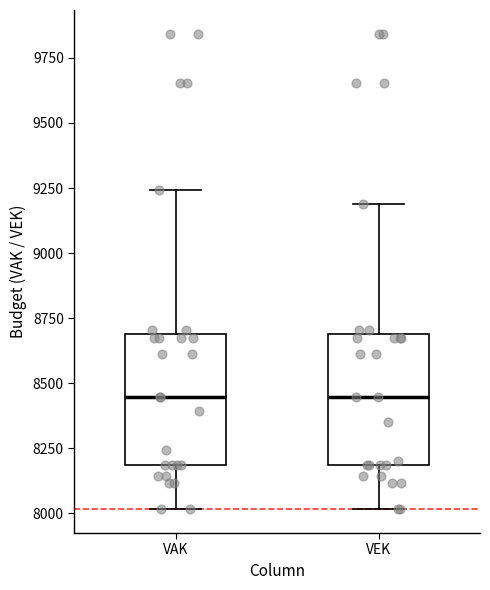

Reading left to right, transcribe this box plot: for each box, give where its median line is, the range the box spans, and where its two whiskers end, as read against the y-axis. The values are not printed on the chart, so give them approximately, as read against the axis.

VAK: median 8450, box 8200 to 8700, whiskers 8000 to 9250
VEK: median 8450, box 8200 to 8700, whiskers 8000 to 9200